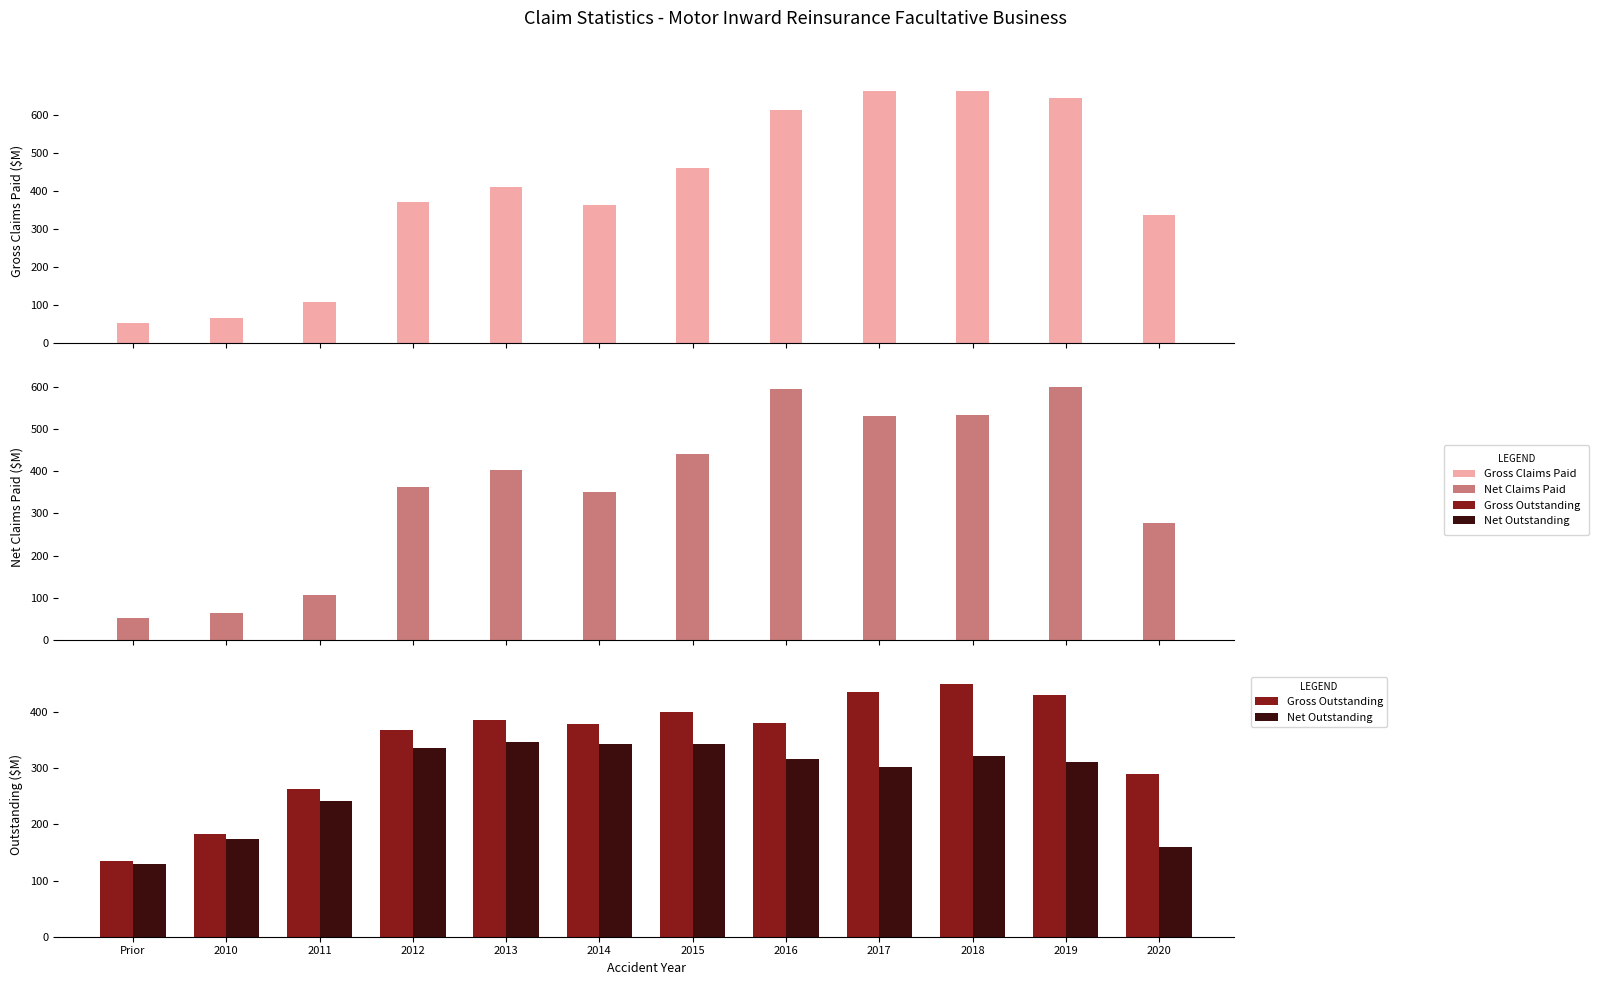

What is the sum of the Gross Outstanding values at 2015 and 2013?

785.8